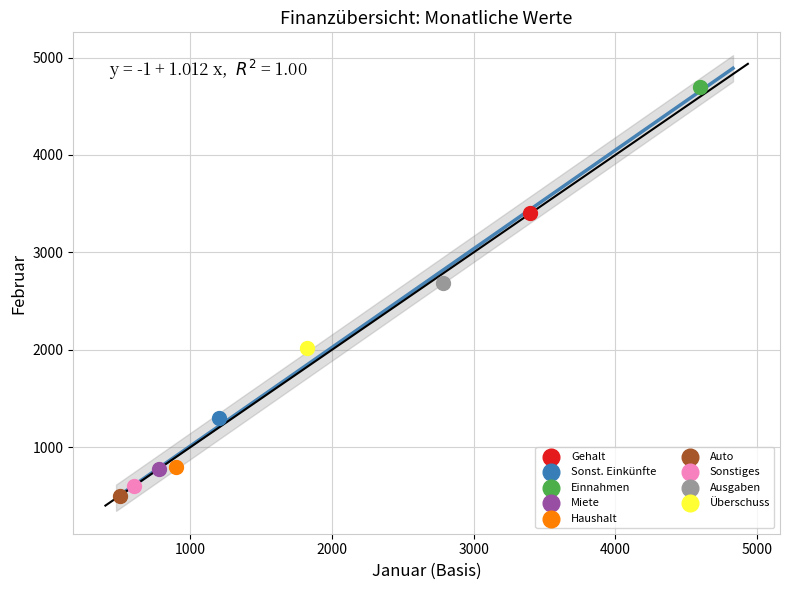

Which series reaches the maximum Y coordinate?

Einnahmen